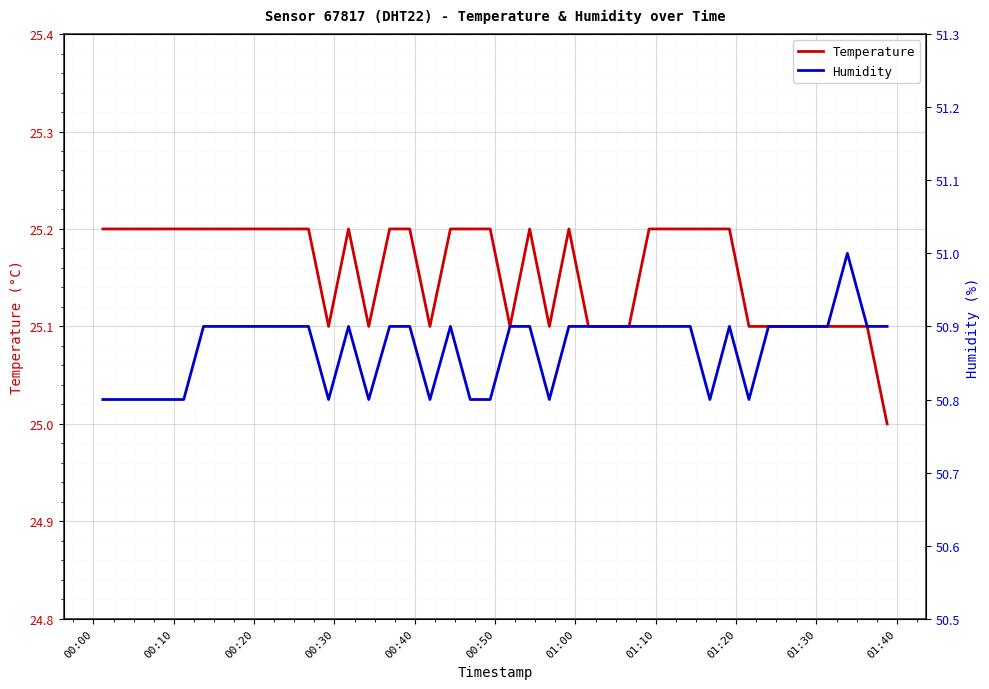

True or false: Humidity and Temperature cross at least once.

False